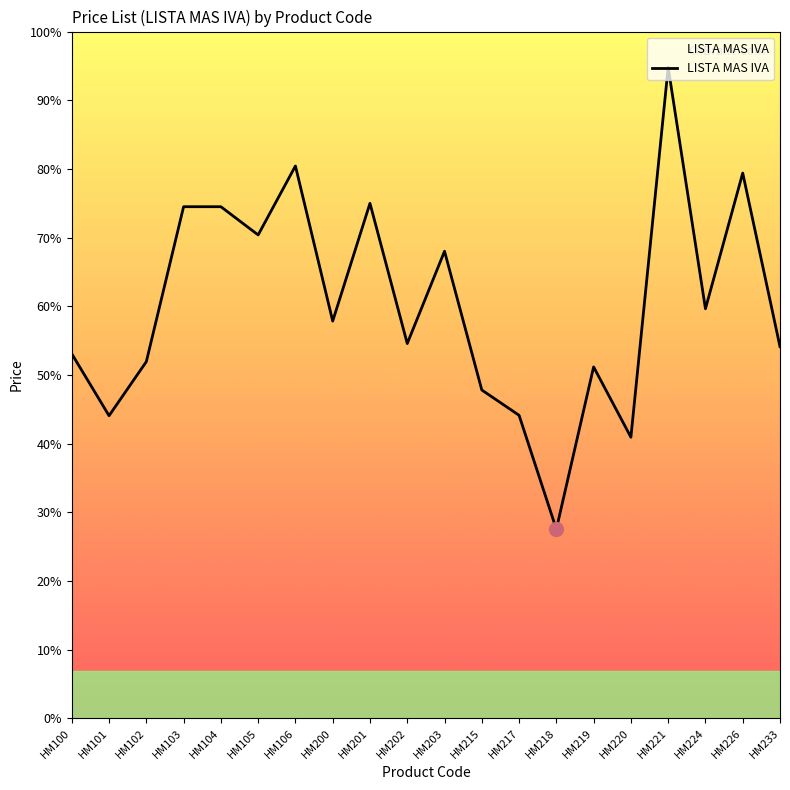

How many points are lower than both their immediate neighbors (excluding endpoints)?

7